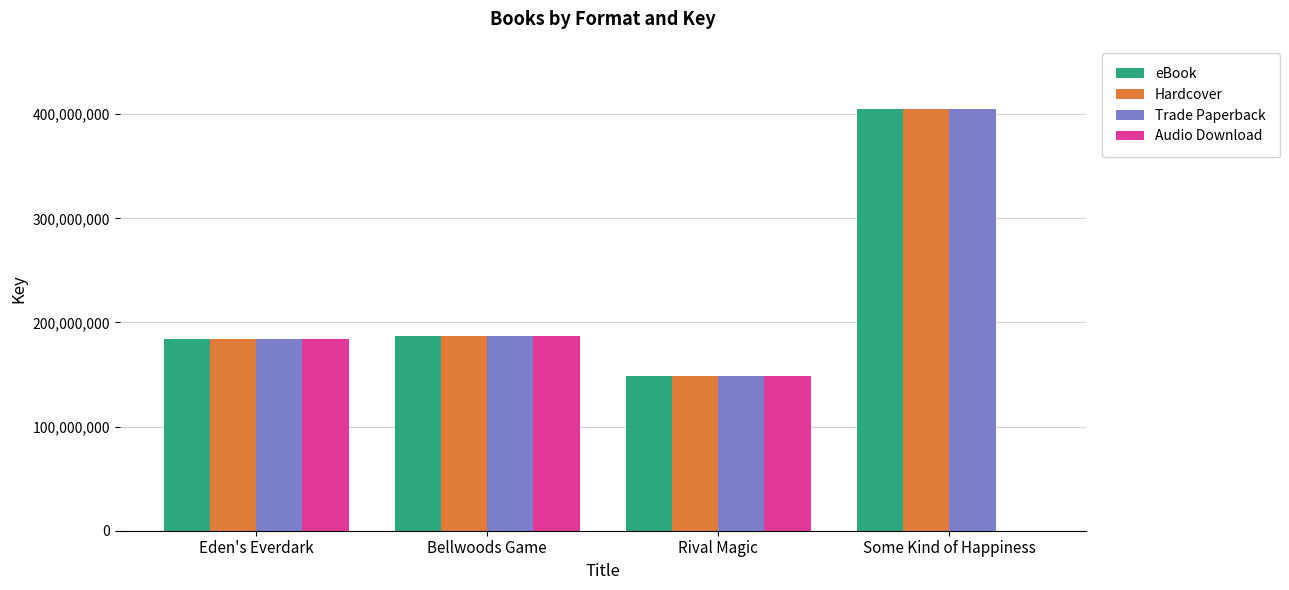

What is the greatest value displayed?

404955678